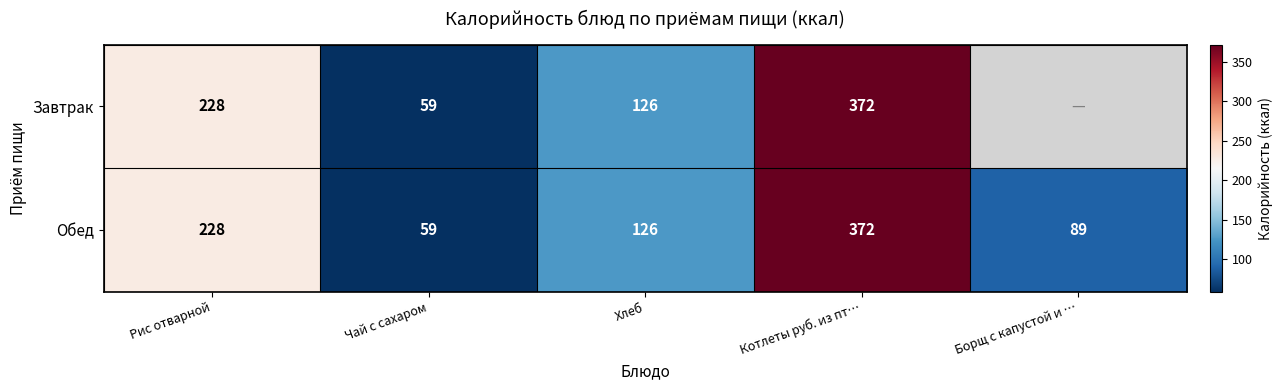

Where does the Обед series first go above 126?

Рис отварной